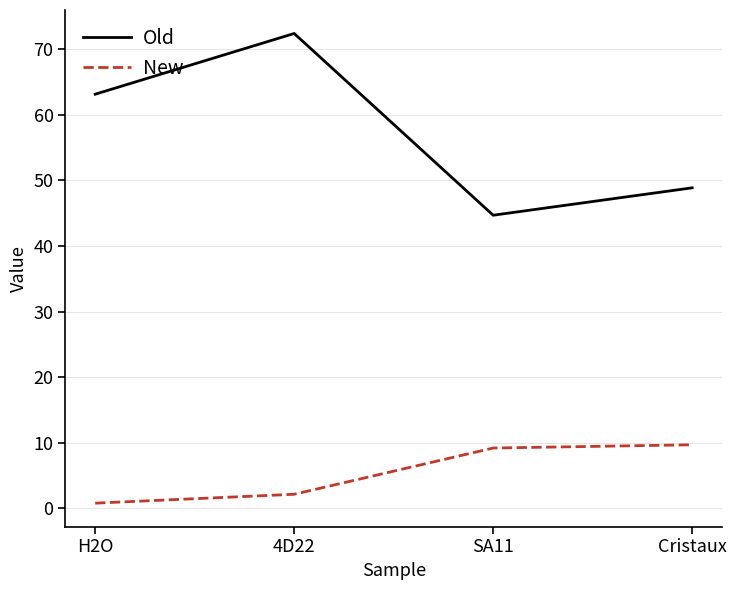

How many distinct data groups are displayed?

2